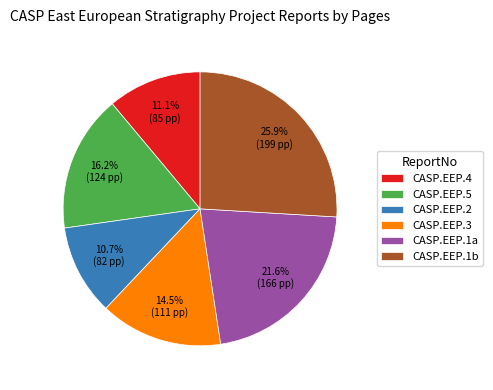

Between CASP.EEP.5 and CASP.EEP.4, which is larger?

CASP.EEP.5